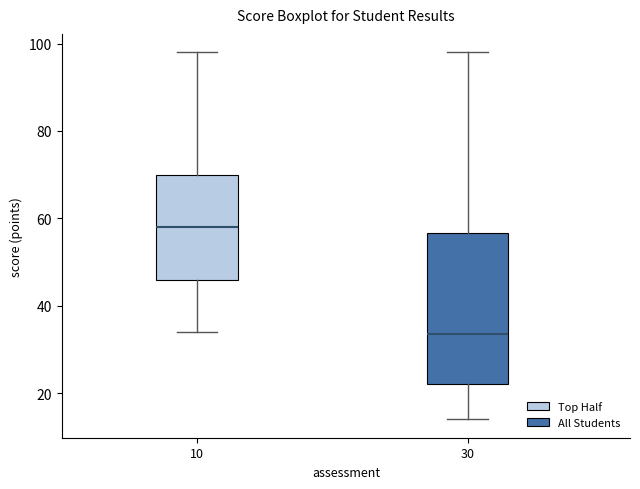

Reading left to right, transcribe this box plot: for each box, give where its median line is, the range the box spans, and where its two whiskers end, as read against the y-axis. The values are not printed on the chart, so give them approximately, as read against the axis.

10: median 58, box 46 to 70, whiskers 34 to 98
30: median 34, box 22 to 56, whiskers 14 to 98